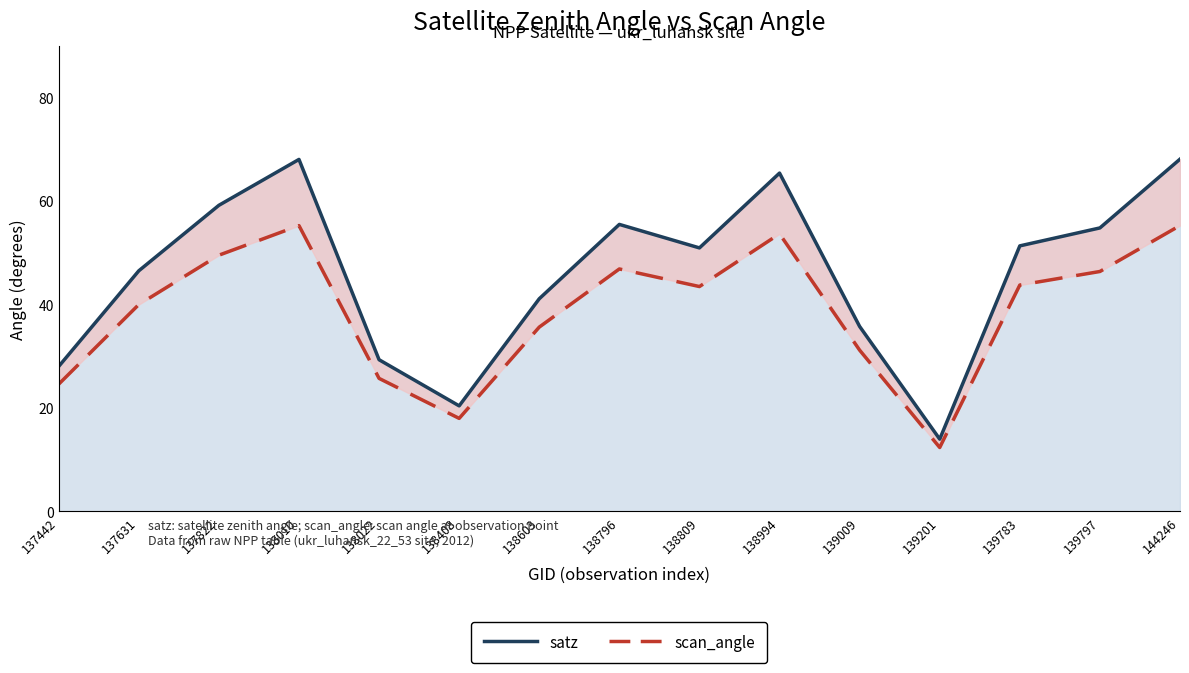

How many values in the scan_angle series exceed 43?

8